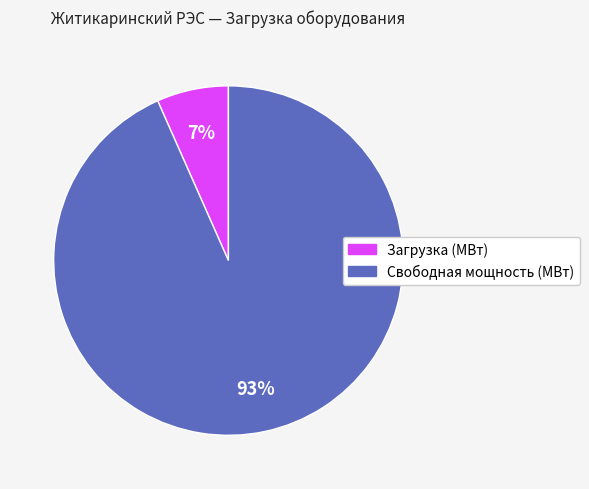

Rank the categories by value from highest to lowest.

Свободная мощность (МВт), Загрузка (МВт)